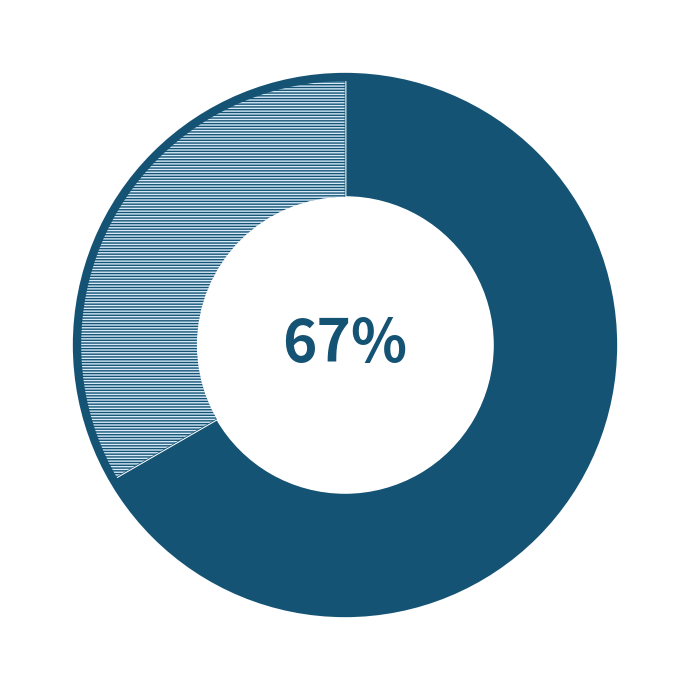

To the nearest percent, what is the average slice percentage?

50%